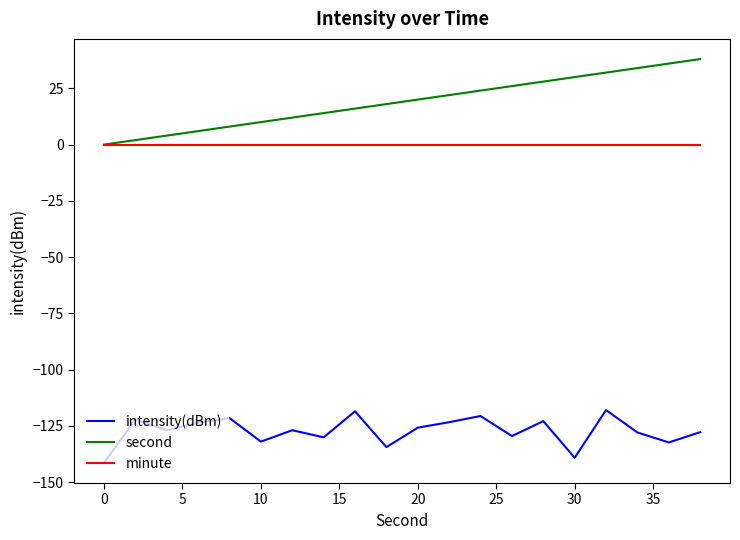

True or false: intensity(dBm) and minute cross at least once.

False